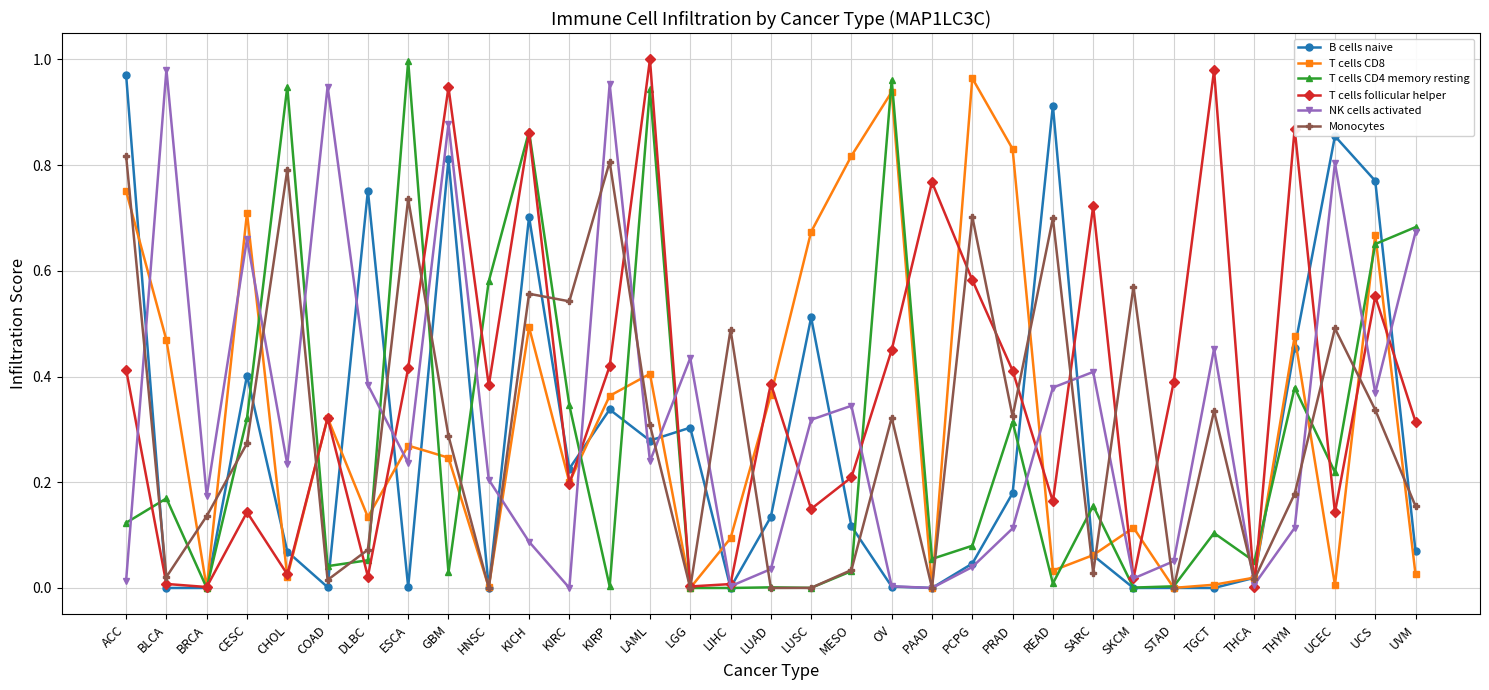

Between which two adjacent categories do B cells naive and Monocytes first intersect?

ACC and BLCA